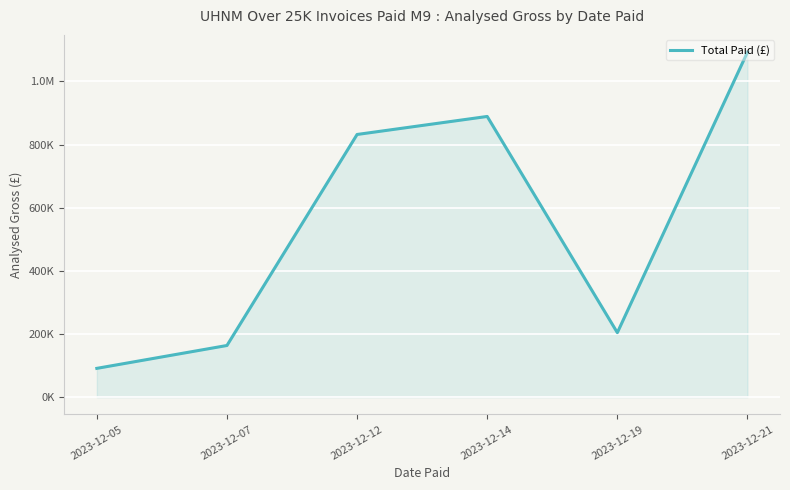

The chart shows a value of 233759.8 at 2023-12-07. True or false?

False